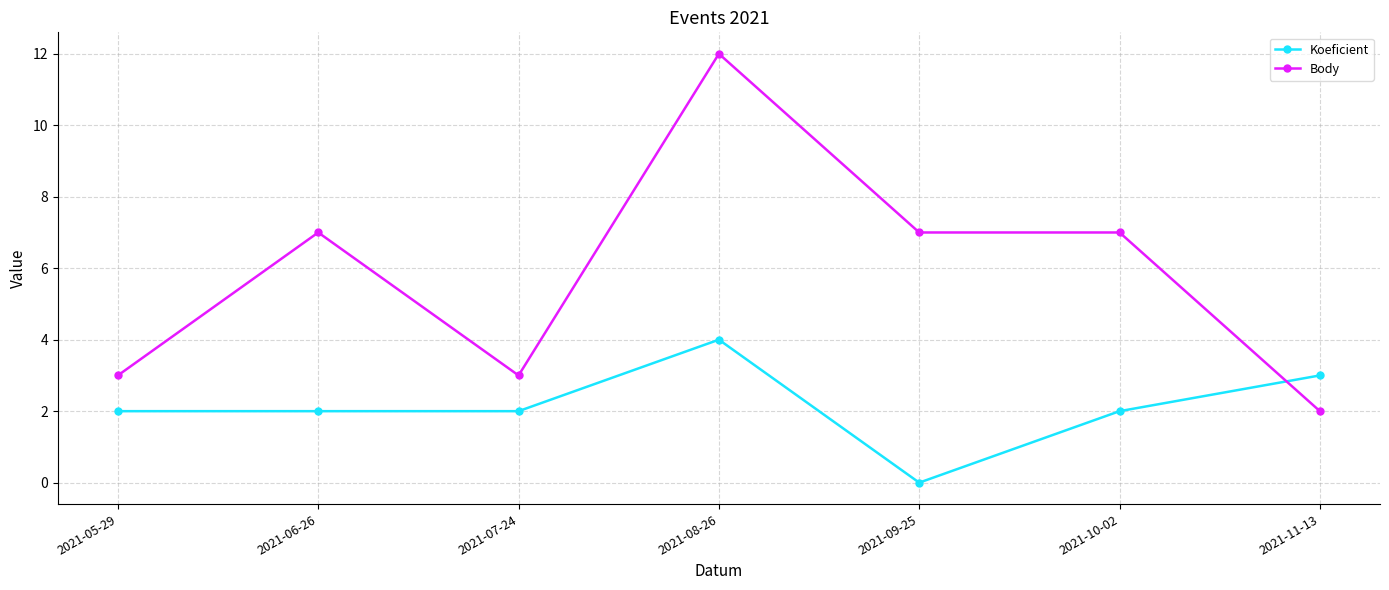

Between which two adjacent categories do Body and Koeficient first intersect?

2021-10-02 and 2021-11-13